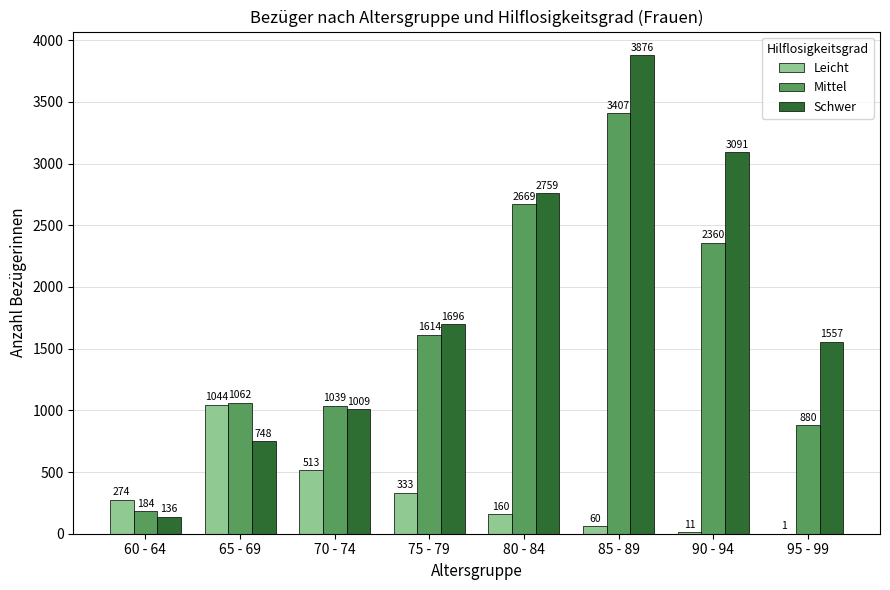

The Schwer series shows 748 at 65 - 69. True or false?

True